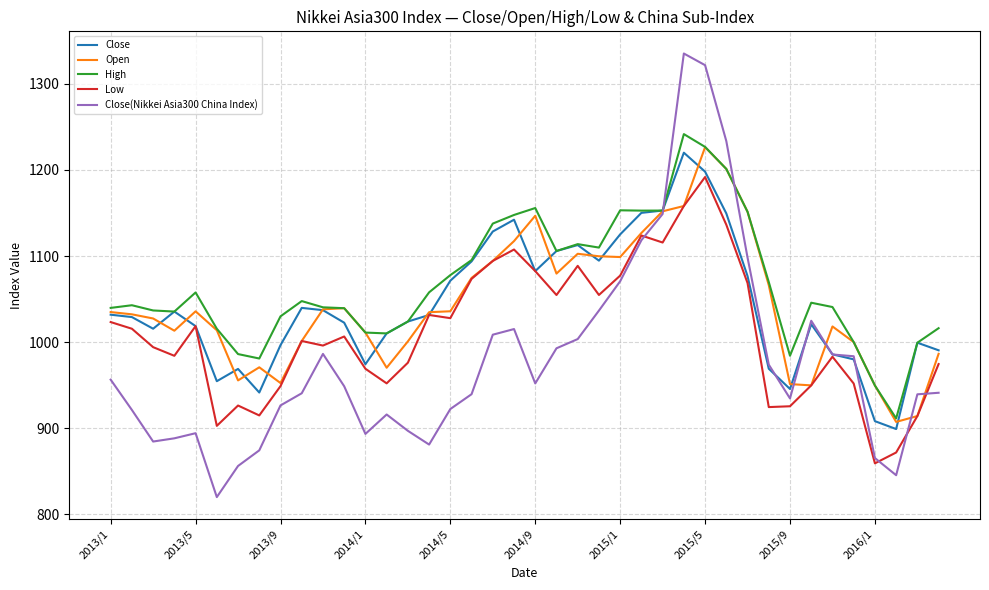

What is the smallest value displayed?

819.8